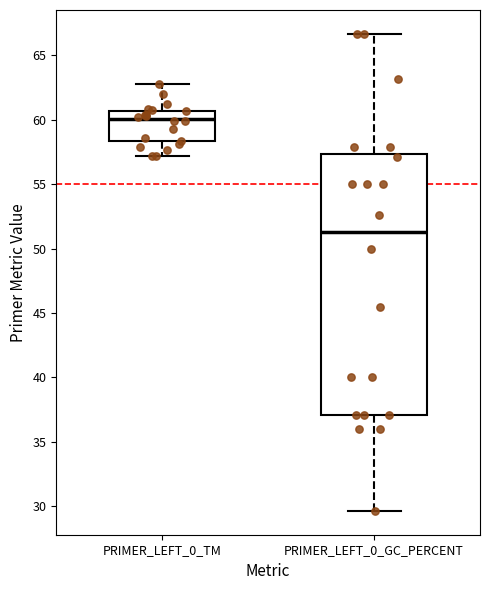

Which box's median line is the highest?

PRIMER_LEFT_0_TM